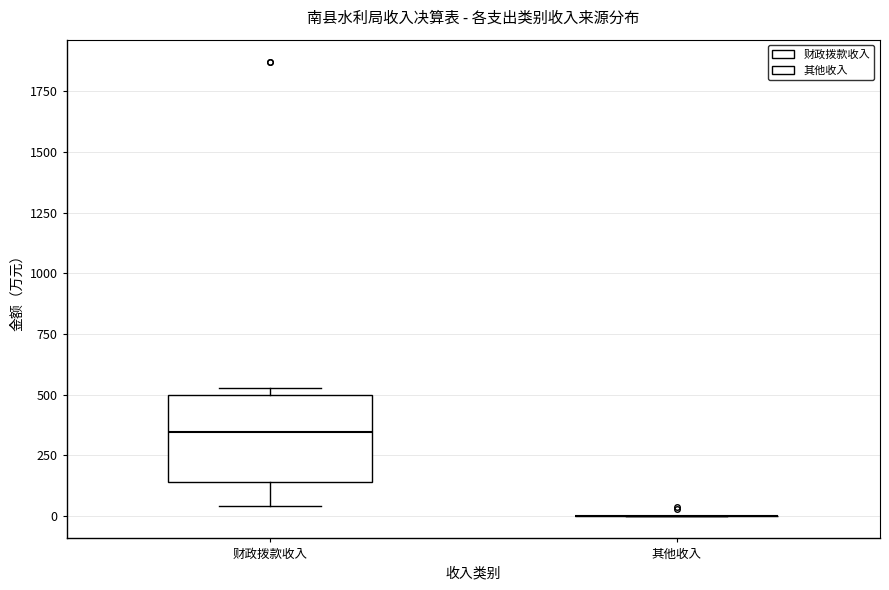

Comparing the boxes themselves (not the whiskers), which one is the tallest?

财政拨款收入